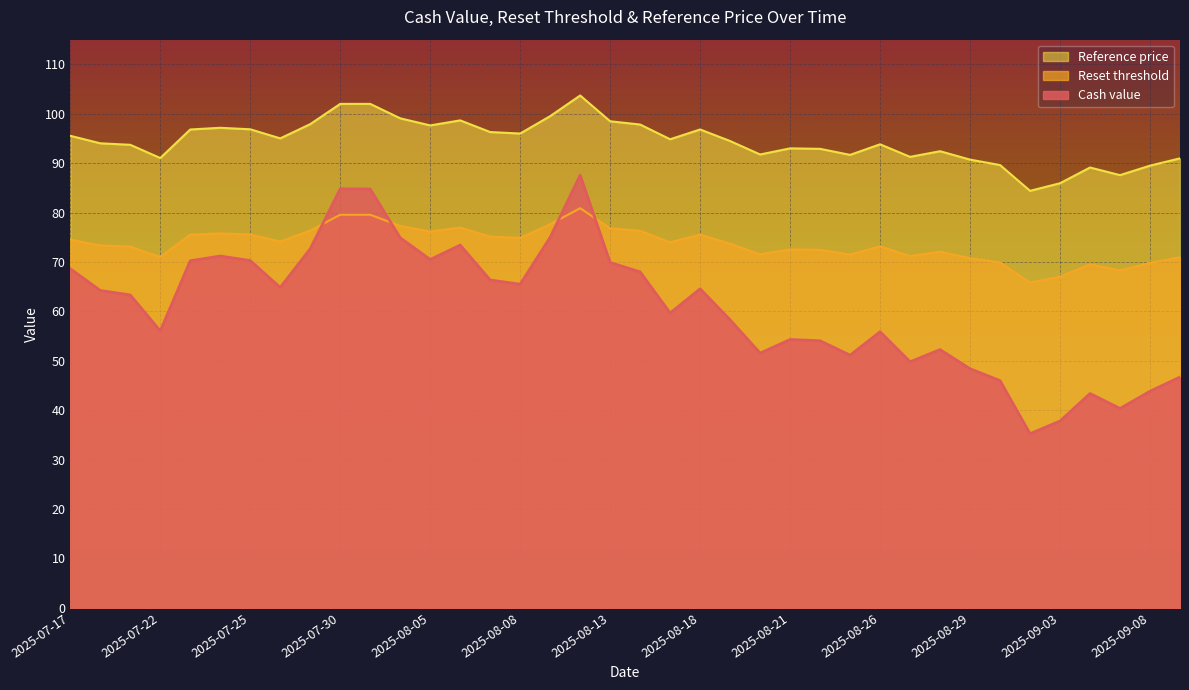

Does the chart display data point markers on the line(s)?

No